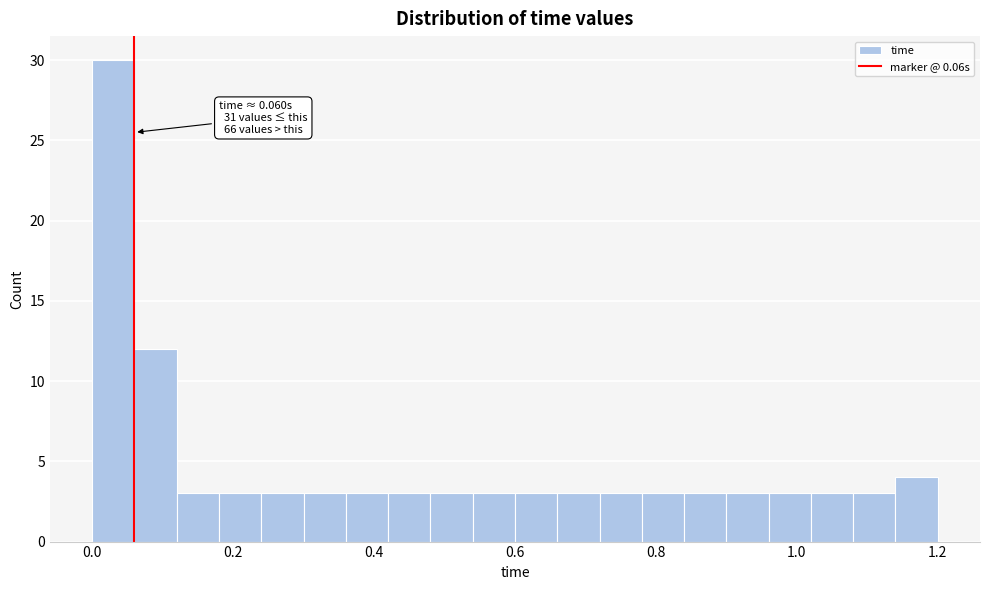

Around what value on the x-axis is the tallest bar? Give the approximate position of its centre, as read against the axis.

0.04